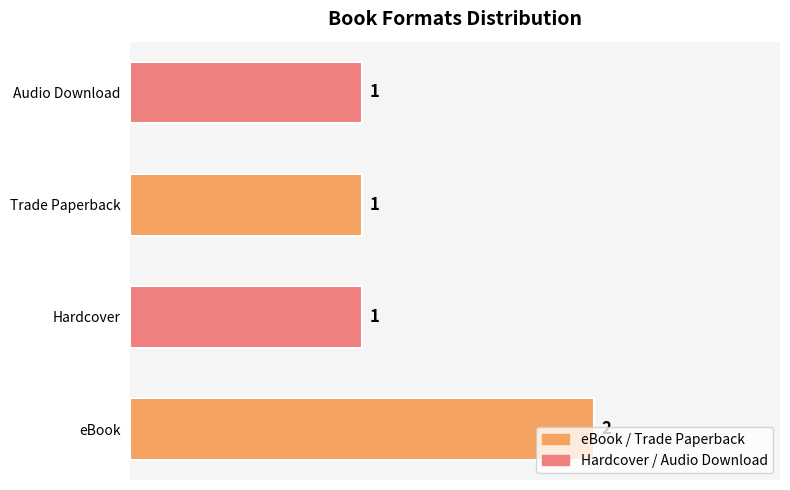

Between eBook and Audio Download, which is larger?

eBook